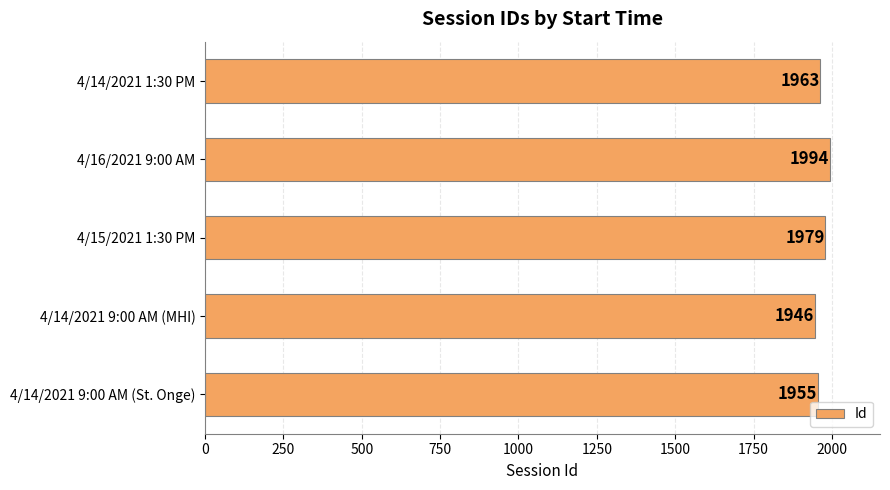

What is the minimum value shown in the chart?

1946